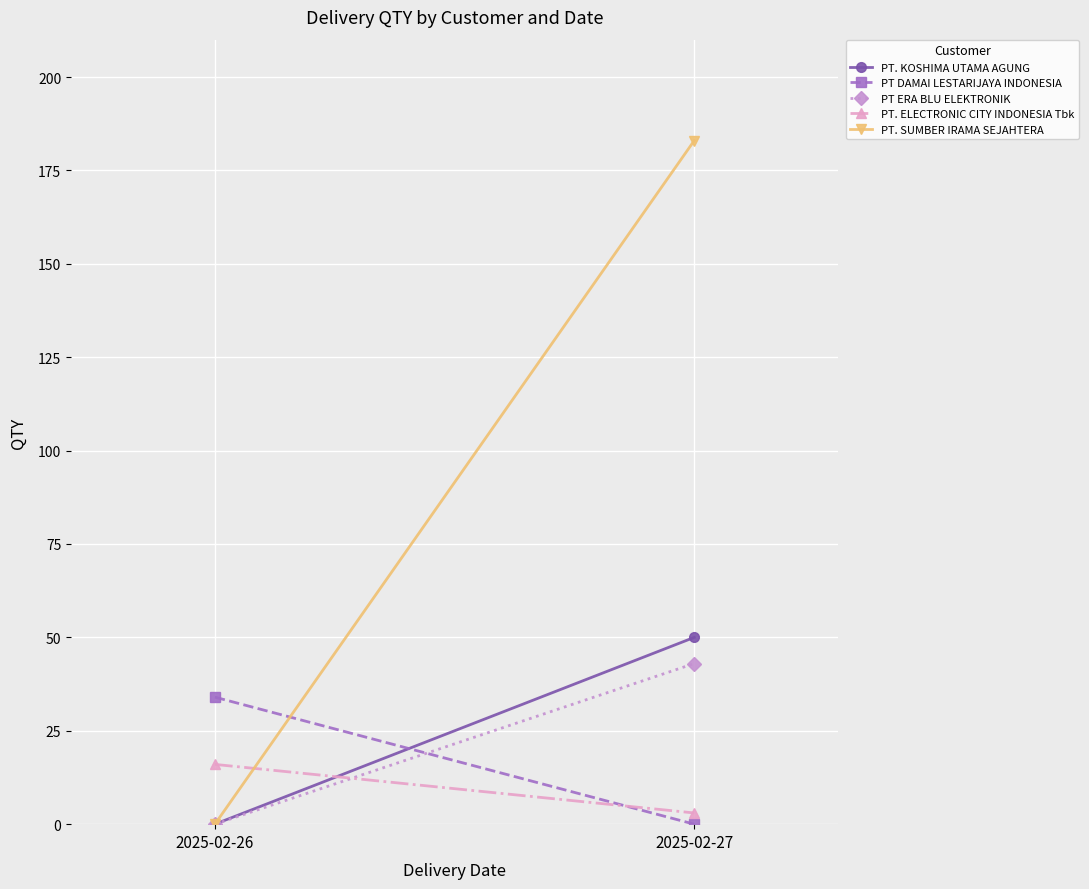

What is the difference between the highest and lowest values at 2025-02-27?

183